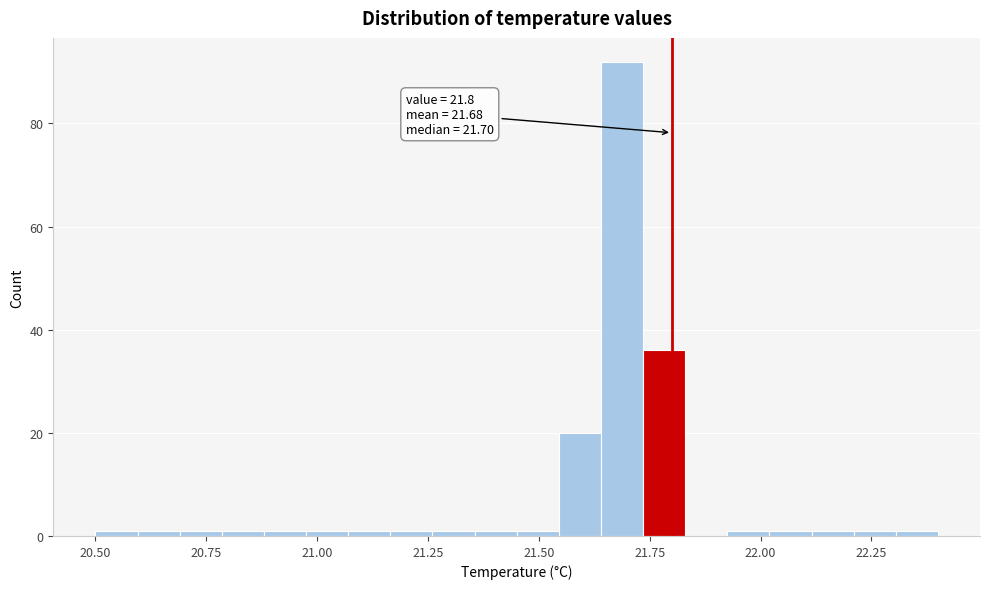

Read against the x-axis, roughly where is the centre of the tallest bar?

21.70